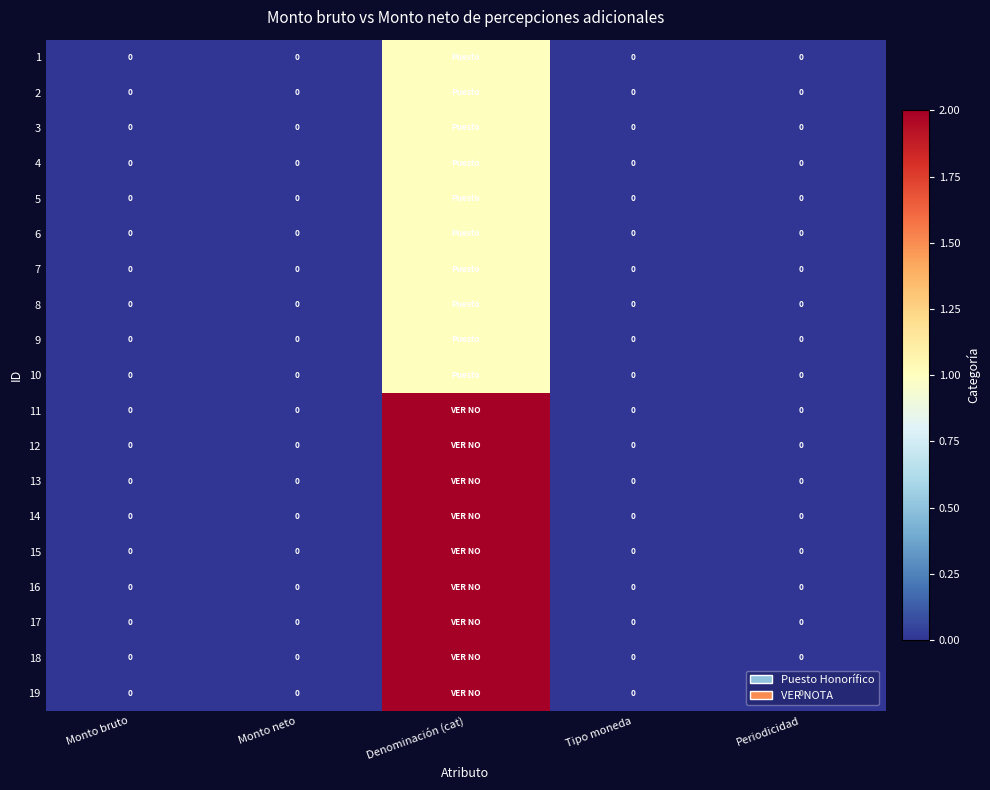

True or false: 16 has a value of 1 at Periodicidad.

False